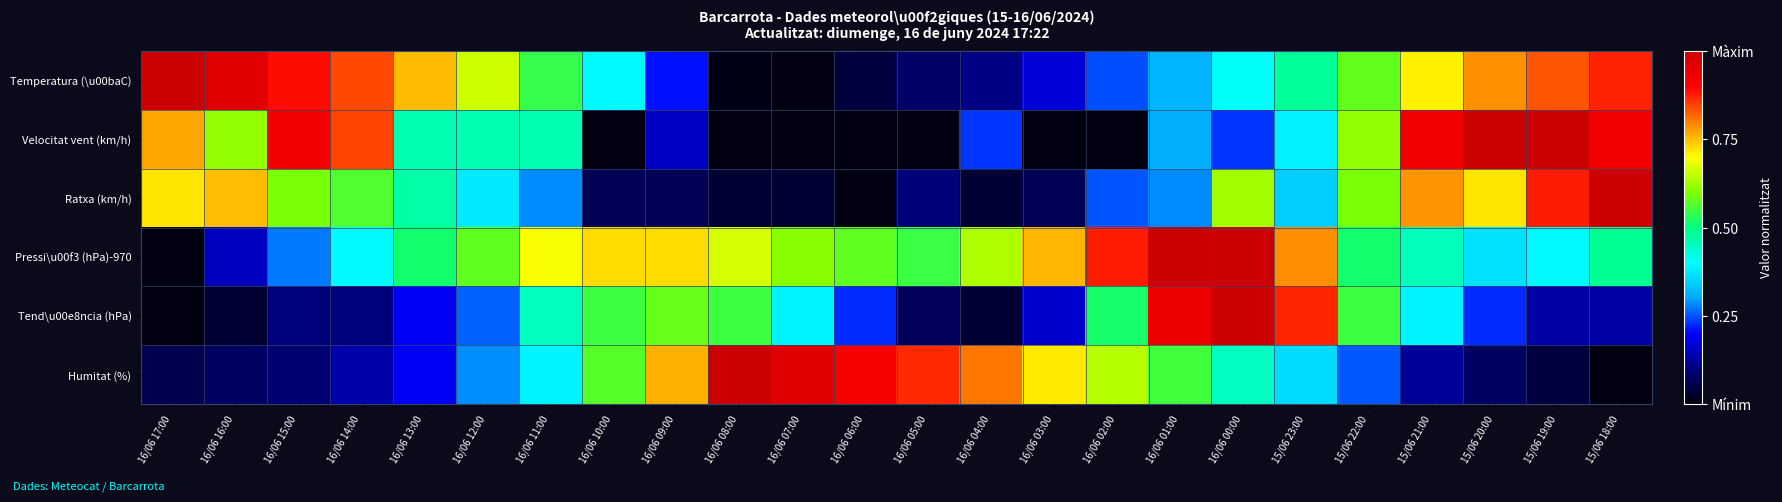

How many categories are shown in the chart?

24